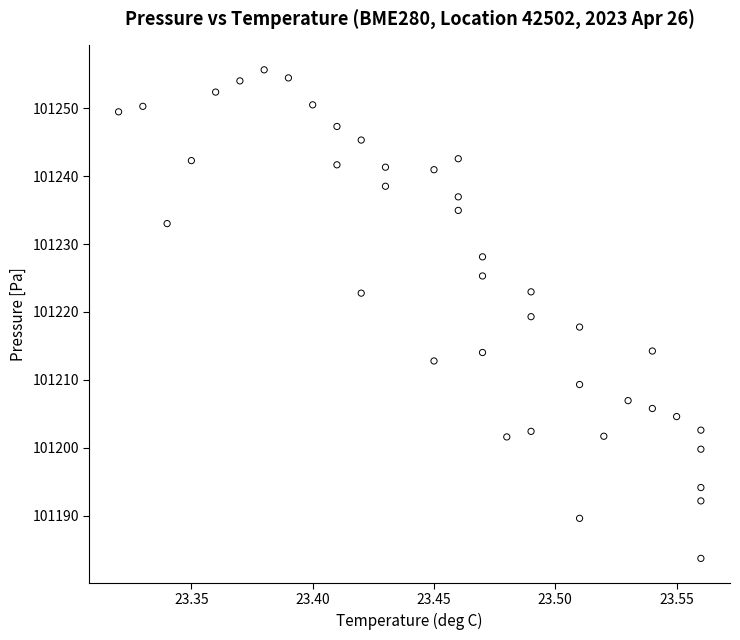

How many data points are displayed?

40